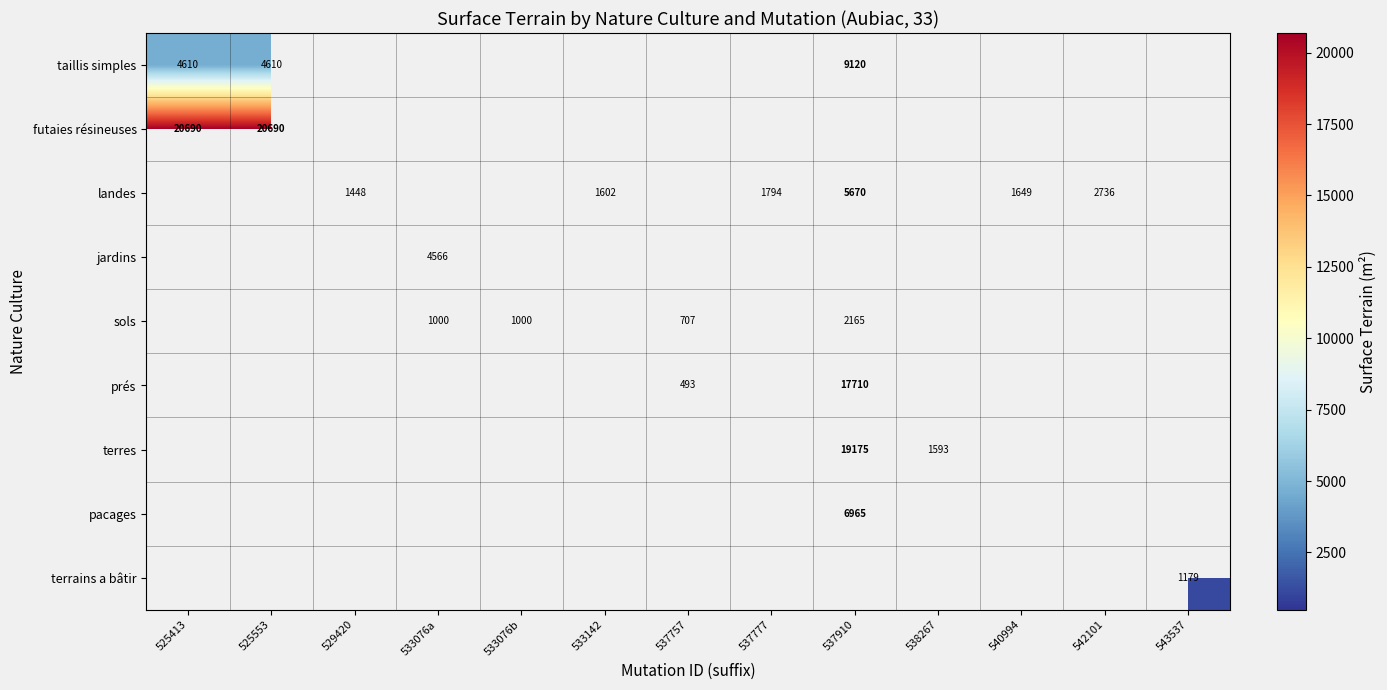

True or false: landes has a value of 462 at 529420.

False